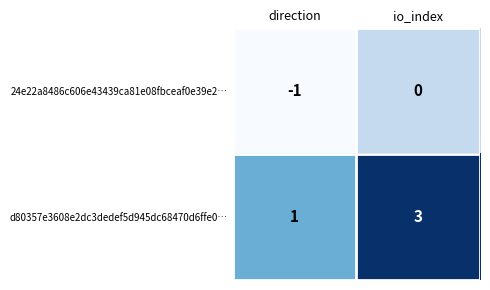

Rank the series by their average value, from highest to lowest.

d80357e3608e2dc3dedef5d945dc68470d6ffe0…, 24e22a8486c606e43439ca81e08fbceaf0e39e2…